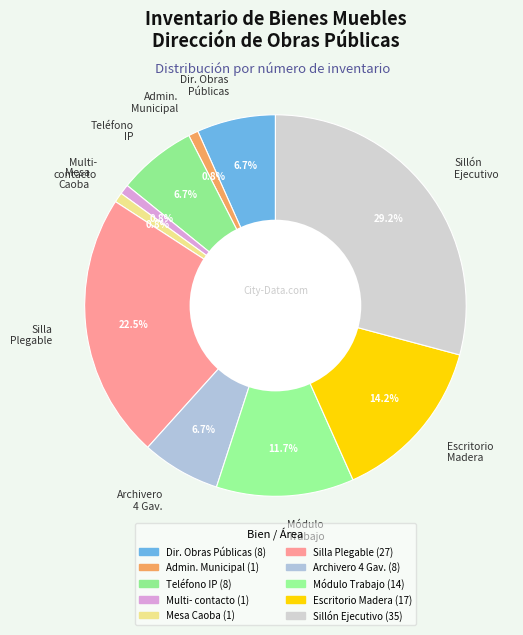

How many segments does this pie chart have?

10